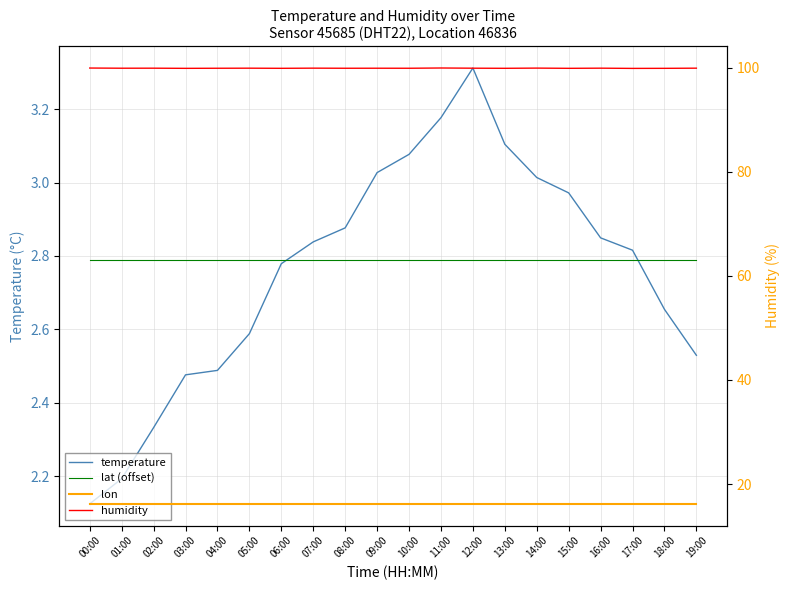

The temperature series shows 5.2 at 10:00. True or false?

False